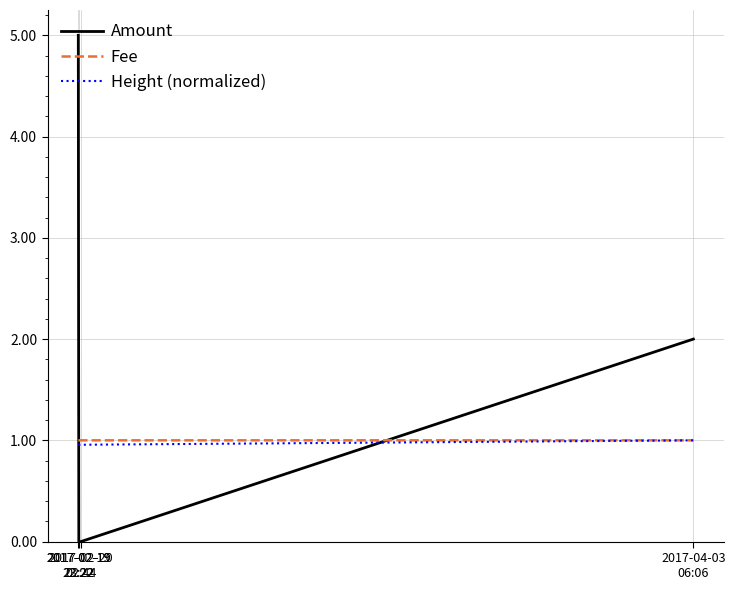

What is the lowest value of the Fee series?

1.0